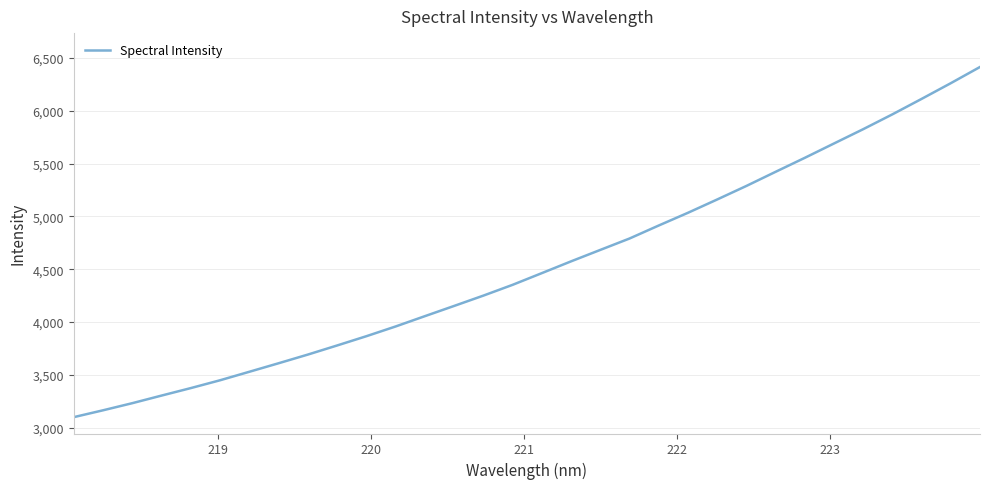

What is the greatest value displayed?

6415.6